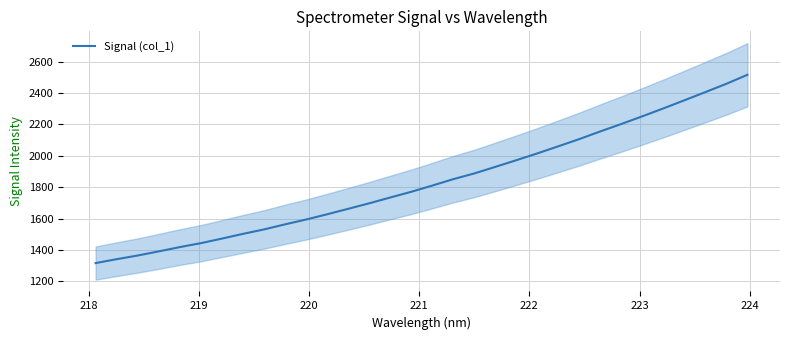

Reading left to right, what are all the values shown in this chart?

1317.2	1342.0	1365.4	1391.8	1418.9	1444.0	1473.1	1503.2	1531.5	1563.8	1594.5	1628.0	1662.6	1697.7	1734.7	1771.1	1810.7	1851.6	1888.1	1929.8	1972.4	2015.8	2061.0	2106.9	2155.9	2203.1	2252.1	2302.2	2353.9	2406.1	2459.0	2516.4